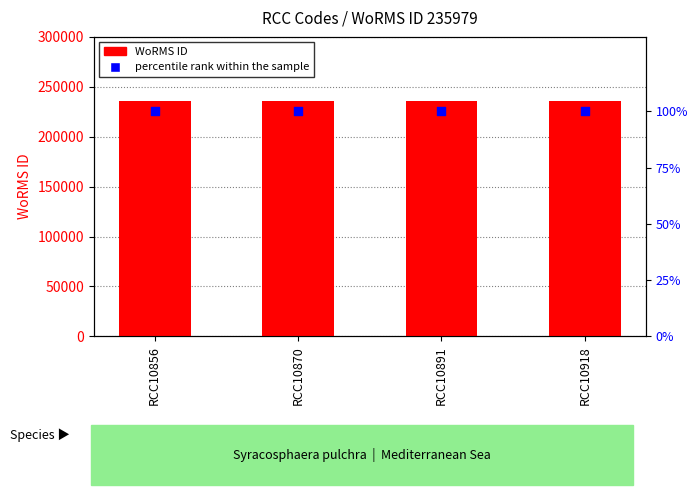

Which series contains the highest Y value?

WoRMS ID